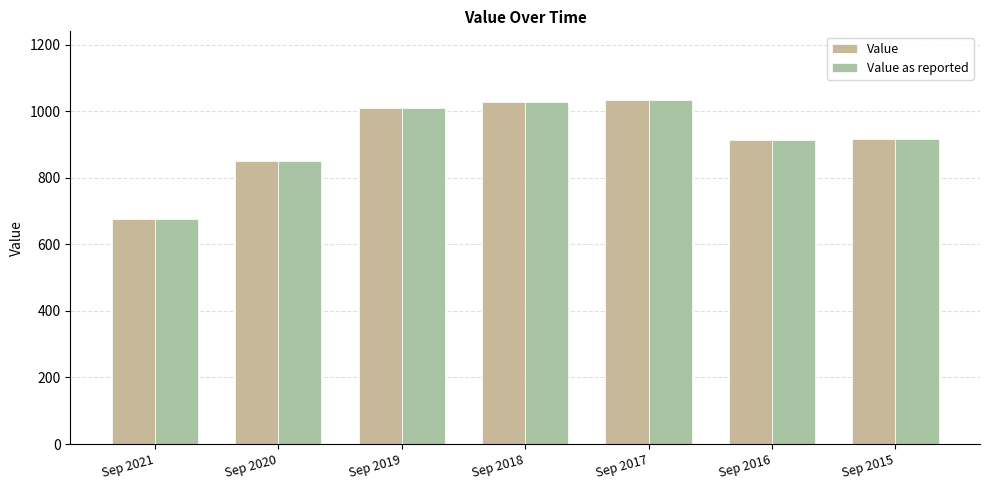

Reading right to left, extract all data points from this chart.

Value: Sep 2015=917.2	Sep 2016=912.9	Sep 2017=1033.3	Sep 2018=1028.8	Sep 2019=1010.4	Sep 2020=851.0	Sep 2021=676.0
Value as reported: Sep 2015=917.2	Sep 2016=912.9	Sep 2017=1033.3	Sep 2018=1028.8	Sep 2019=1010.4	Sep 2020=851.0	Sep 2021=676.0